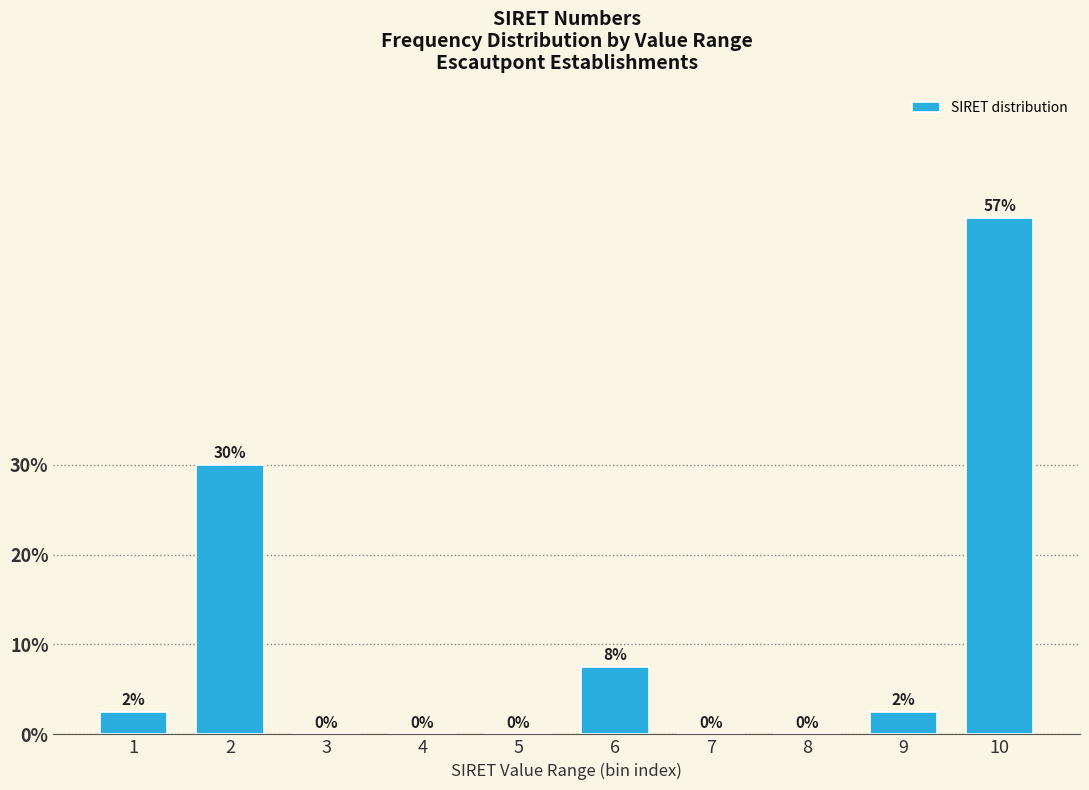

The value at 1 is 2.5. True or false?

True